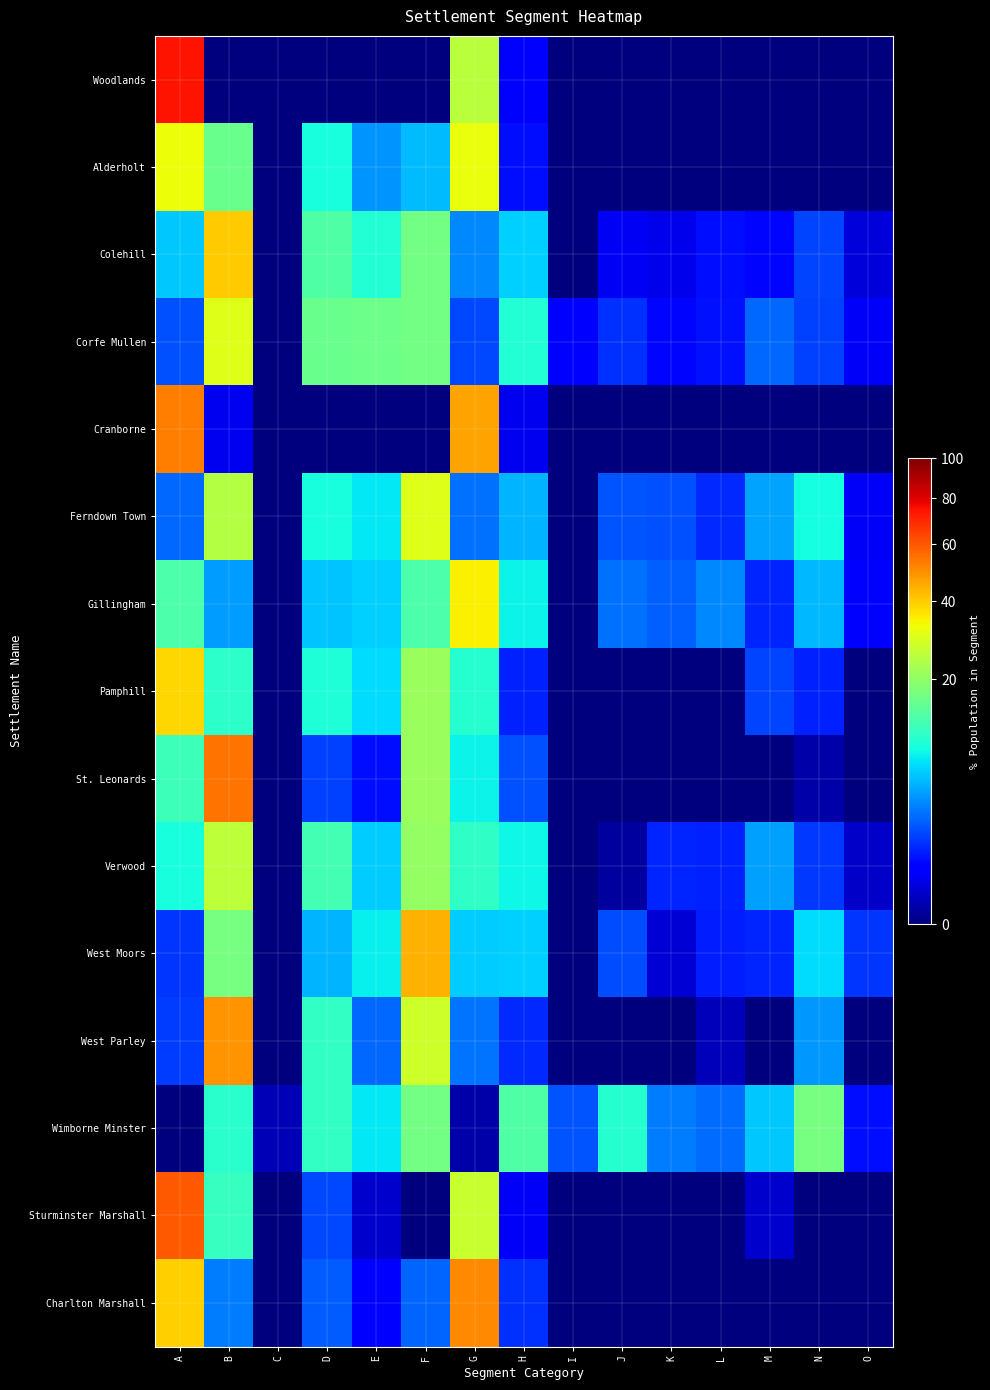

Reading right to left, list all the values displayed in this chart.

Woodlands: O=0.0	N=0.0	M=0.0	L=0.0	K=0.0	J=0.0	I=0.0	H=0.5	G=25.0	F=0.0	E=0.0	D=0.0	C=0.0	B=0.0	A=74.5
Alderholt: O=0.0	N=0.0	M=0.0	L=0.0	K=0.0	J=0.0	I=0.0	H=0.7	G=32.3	F=5.4	E=3.8	D=9.0	C=0.0	B=15.9	A=32.8
Colehill: O=0.2	N=1.6	M=0.6	L=0.7	K=0.3	J=0.4	I=0.0	H=6.2	G=3.4	F=16.9	E=9.6	D=13.3	C=0.0	B=39.8	A=6.0
Corfe Mullen: O=0.4	N=1.5	M=2.5	L=0.8	K=0.6	J=1.2	I=0.6	H=9.6	G=1.7	F=16.9	E=16.0	D=15.8	C=0.0	B=30.3	A=1.9
Cranborne: O=0.0	N=0.0	M=0.0	L=0.0	K=0.0	J=0.0	I=0.0	H=0.3	G=46.3	F=0.0	E=0.0	D=0.0	C=0.0	B=0.3	A=53.1
Ferndown Town: O=0.4	N=8.7	M=4.4	L=1.1	K=1.9	J=2.0	I=0.0	H=5.0	G=2.7	F=30.4	E=7.4	D=9.0	C=0.0	B=24.5	A=2.5
Gillingham: O=0.6	N=5.2	M=1.1	L=3.5	K=2.3	J=2.7	I=0.0	H=8.1	G=34.4	F=13.0	E=6.2	D=5.7	C=0.0	B=4.1	A=13.2
Pamphill: O=0.0	N=1.0	M=1.6	L=0.0	K=0.0	J=0.0	I=0.0	H=1.0	G=9.8	F=21.2	E=6.9	D=9.5	C=0.0	B=10.5	A=38.6
St. Leonards: O=0.0	N=0.0	M=0.0	L=0.0	K=0.0	J=0.0	I=0.0	H=1.9	G=8.1	F=21.3	E=0.7	D=1.6	C=0.0	B=54.8	A=11.6
Verwood: O=0.1	N=1.4	M=4.2	L=1.0	K=1.0	J=0.0	I=0.0	H=8.3	G=10.8	F=20.5	E=6.0	D=12.2	C=0.0	B=25.5	A=9.0
West Moors: O=1.3	N=6.8	M=1.1	L=0.9	K=0.2	J=1.8	I=0.0	H=6.2	G=6.1	F=44.1	E=7.8	D=5.1	C=0.0	B=17.3	A=1.3
West Parley: O=0.0	N=4.0	M=0.0	L=0.1	K=0.0	J=0.0	I=0.0	H=1.1	G=2.8	F=27.9	E=2.5	D=10.9	C=0.0	B=49.2	A=1.5
Wimborne Minster: O=0.7	N=17.0	M=5.9	L=2.6	K=3.1	J=9.9	I=2.0	H=13.4	G=0.0	F=16.9	E=7.4	D=10.9	C=0.1	B=10.1	A=0.0
Sturminster Marshall: O=0.0	N=0.0	M=0.1	L=0.0	K=0.0	J=0.0	I=0.0	H=0.4	G=26.9	F=0.0	E=0.1	D=1.7	C=0.0	B=11.2	A=59.6
Charlton Marshall: O=0.0	N=0.0	M=0.0	L=0.0	K=0.0	J=0.0	I=0.0	H=1.3	G=51.2	F=2.3	E=0.5	D=2.2	C=0.0	B=3.1	A=39.5